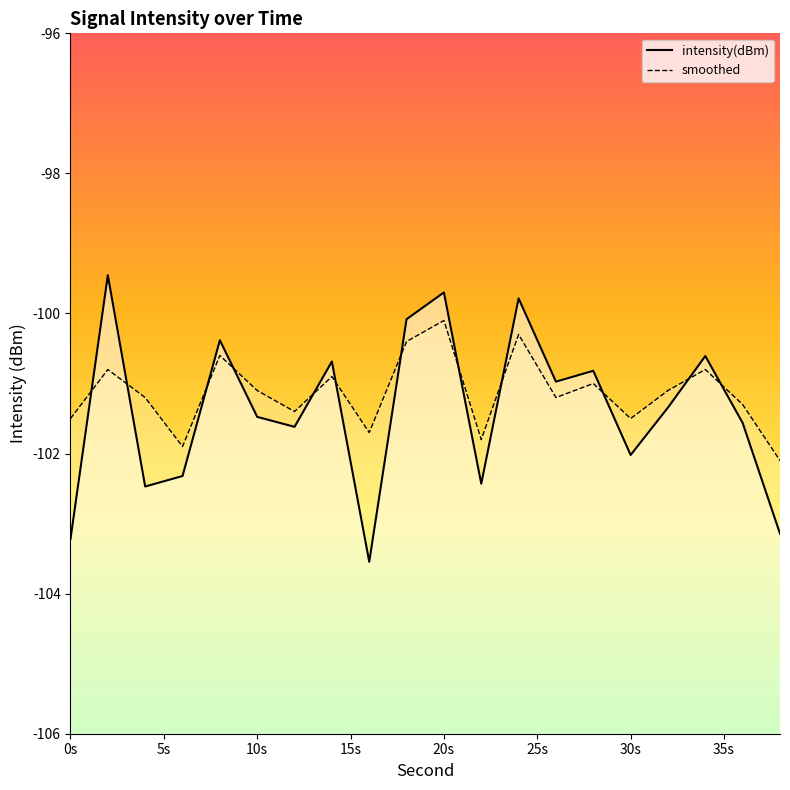

The smoothed series shows -66.8 at 30s. True or false?

False